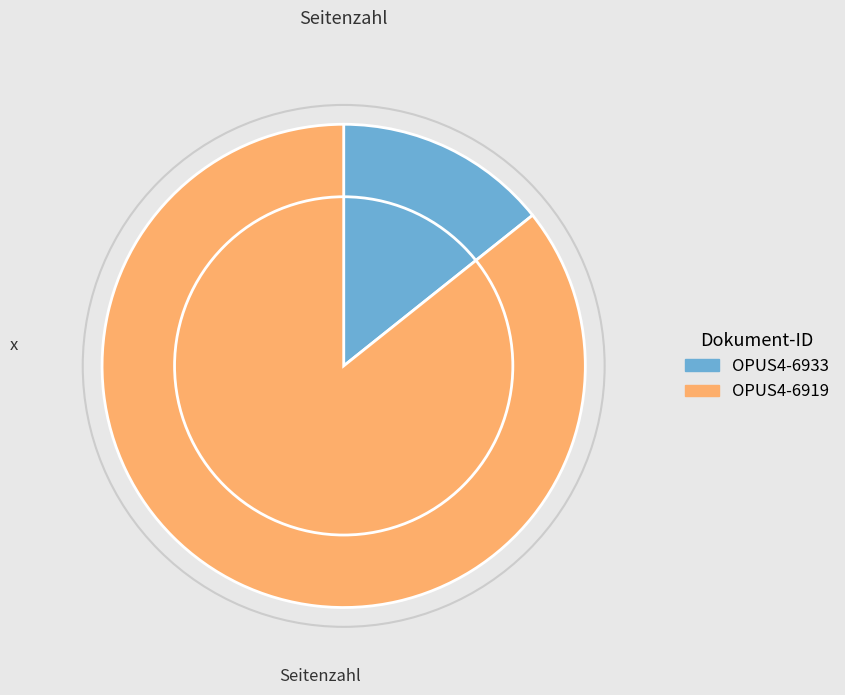

Which category has the smallest portion of the pie?

OPUS4-6933